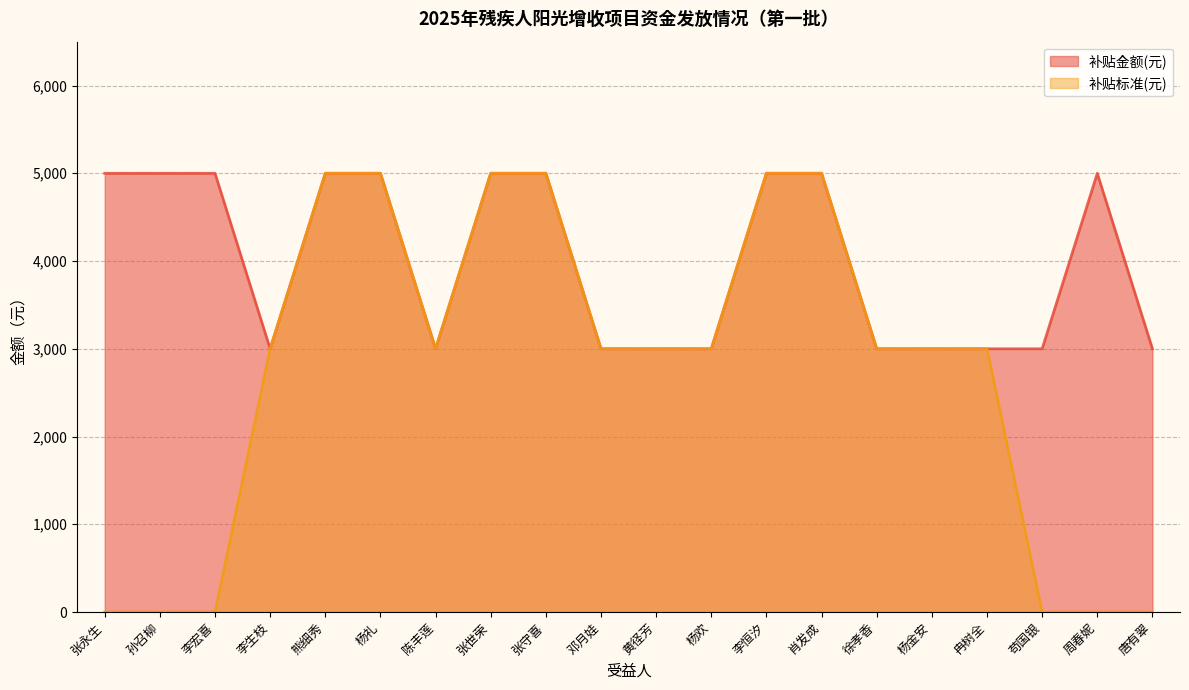

Which series has the widest spread of values?

补贴标准(元)